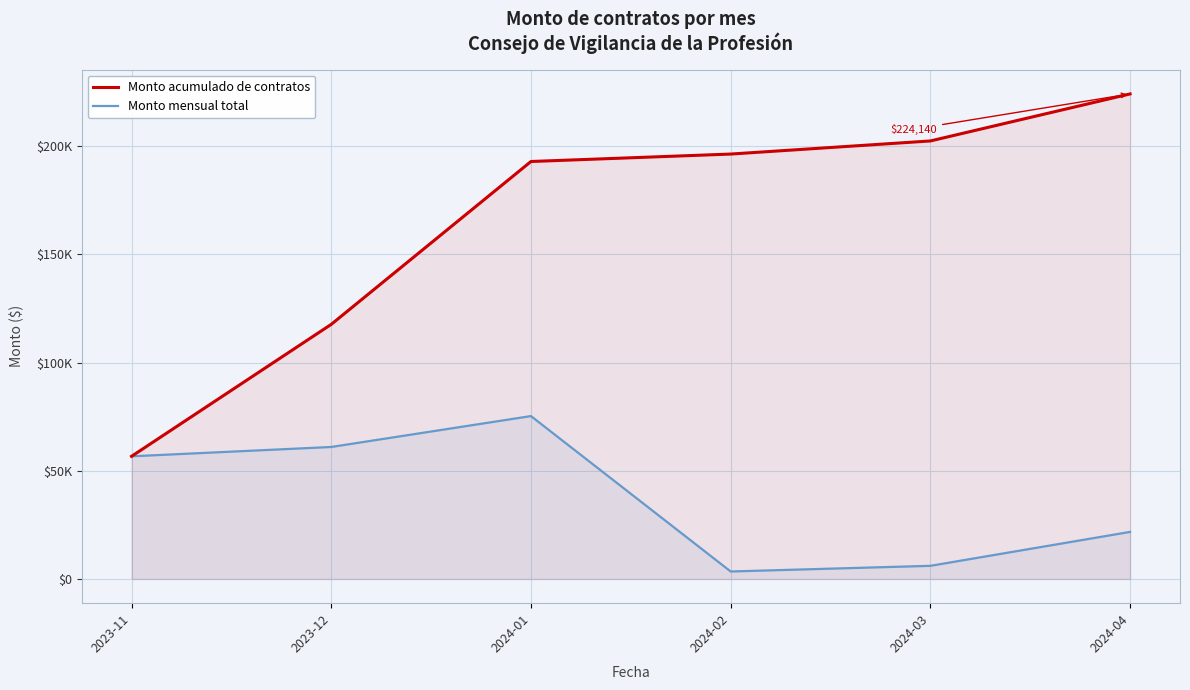

At which category is the sum across all series the highest?

2024-01